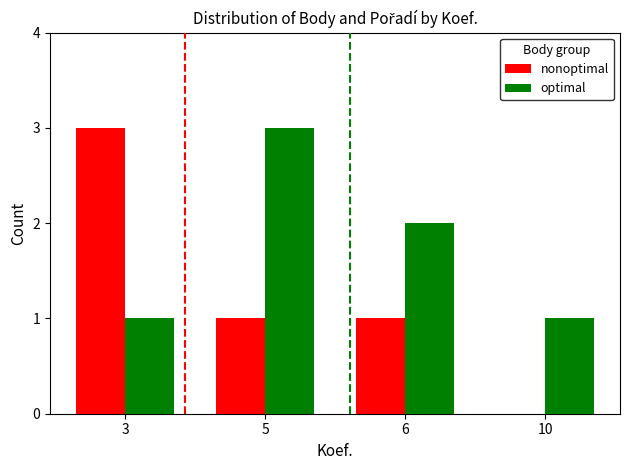

Is it true that nonoptimal equals 4 at 3?

False